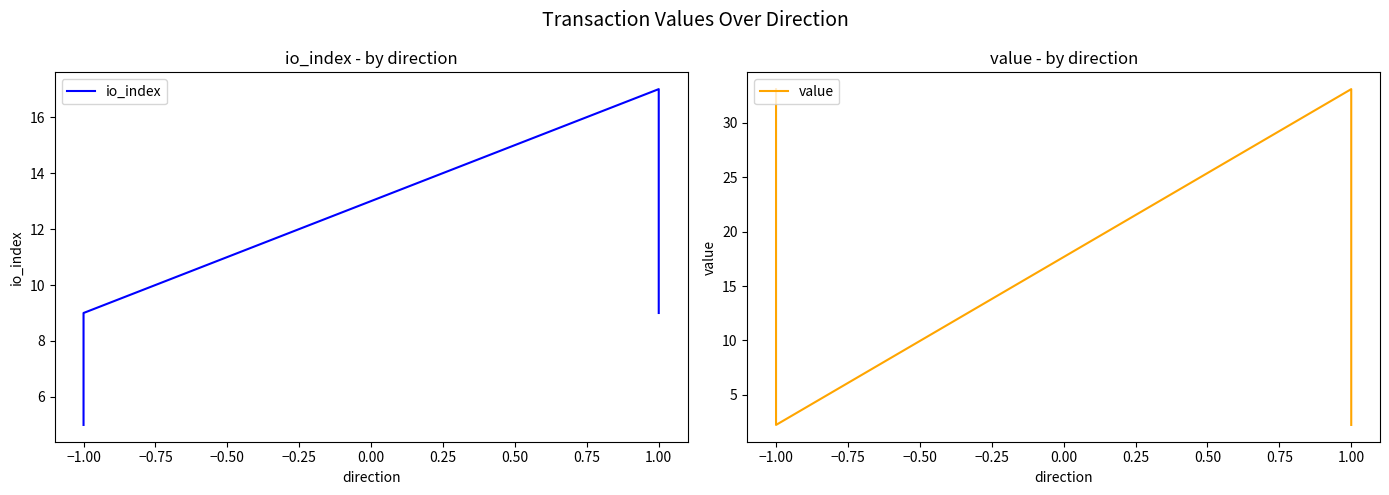

Where is the first local minimum for value?

−1.00